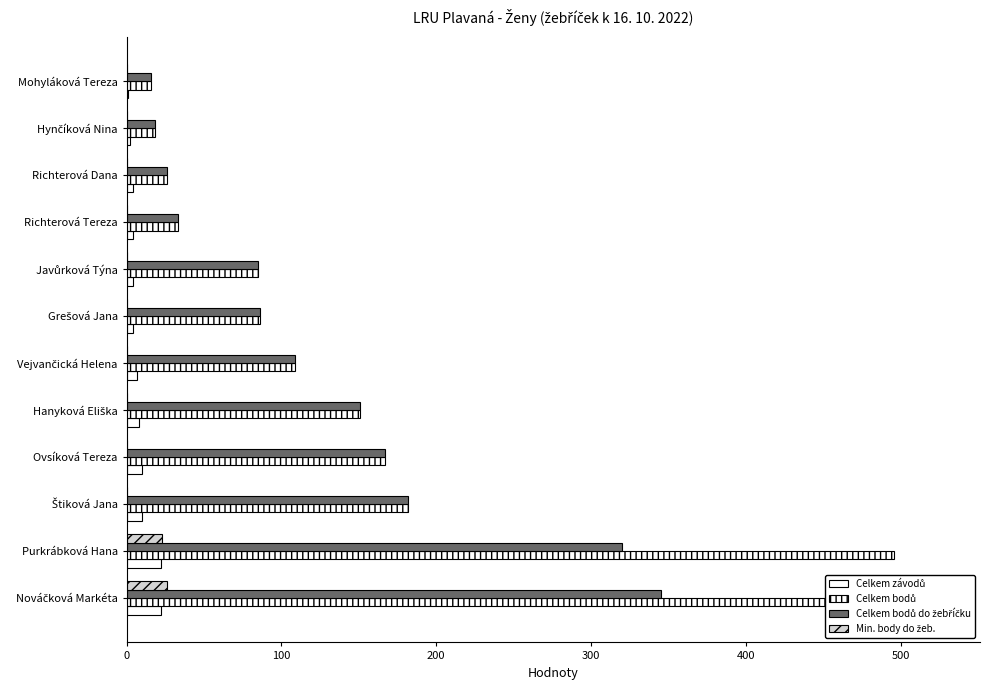

What is the average value of the Celkem bodů do žebříčku series?

128